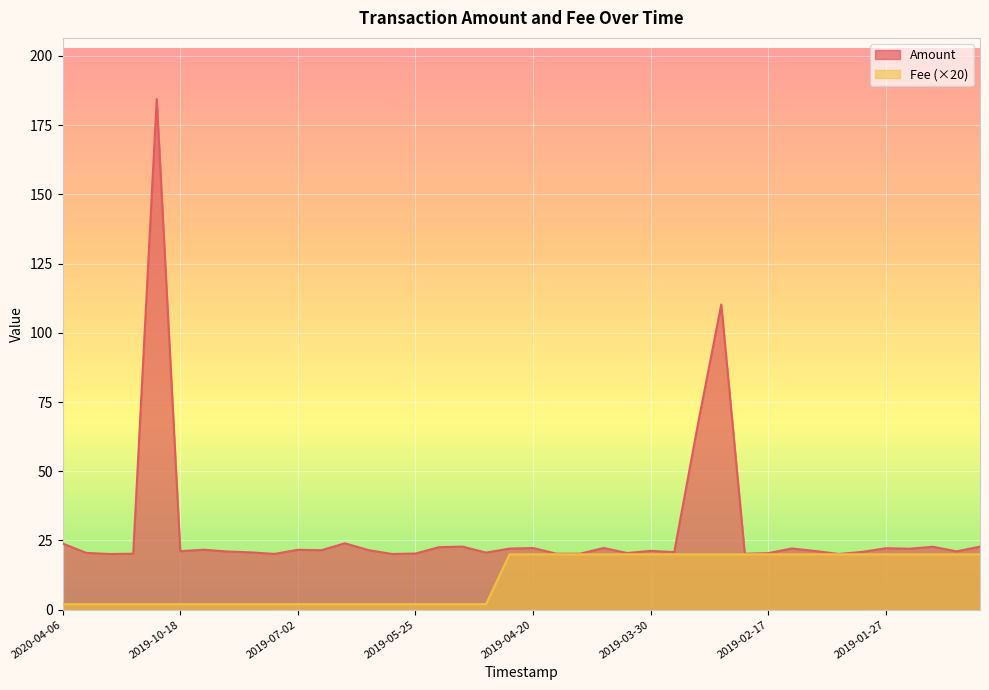

What is the maximum value for Amount?

184.4